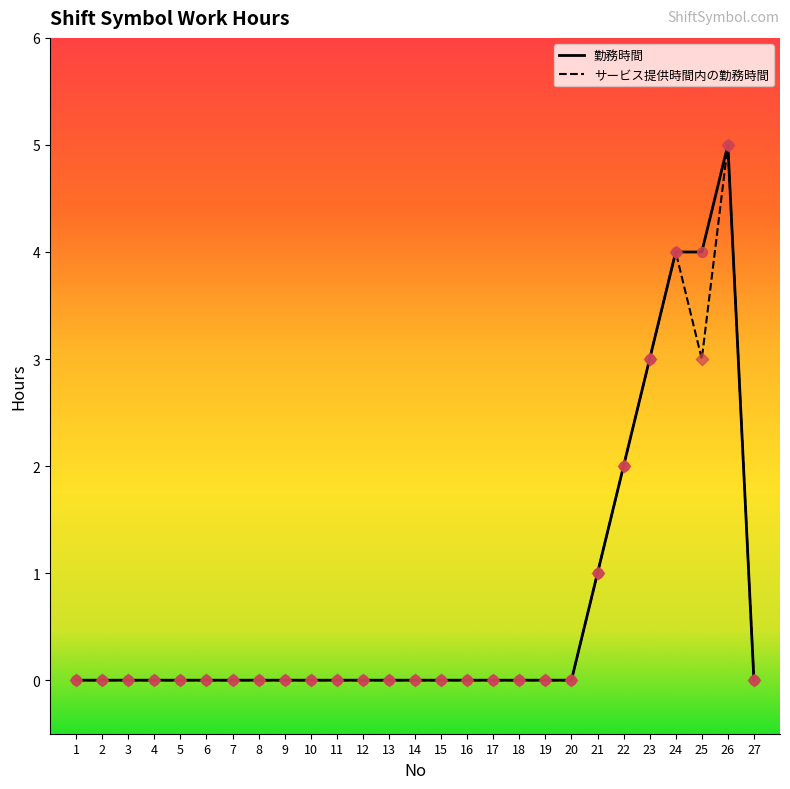

Is the value of 勤務時間 at 24 greater than the value of サービス提供時間内の勤務時間 at 26?

No